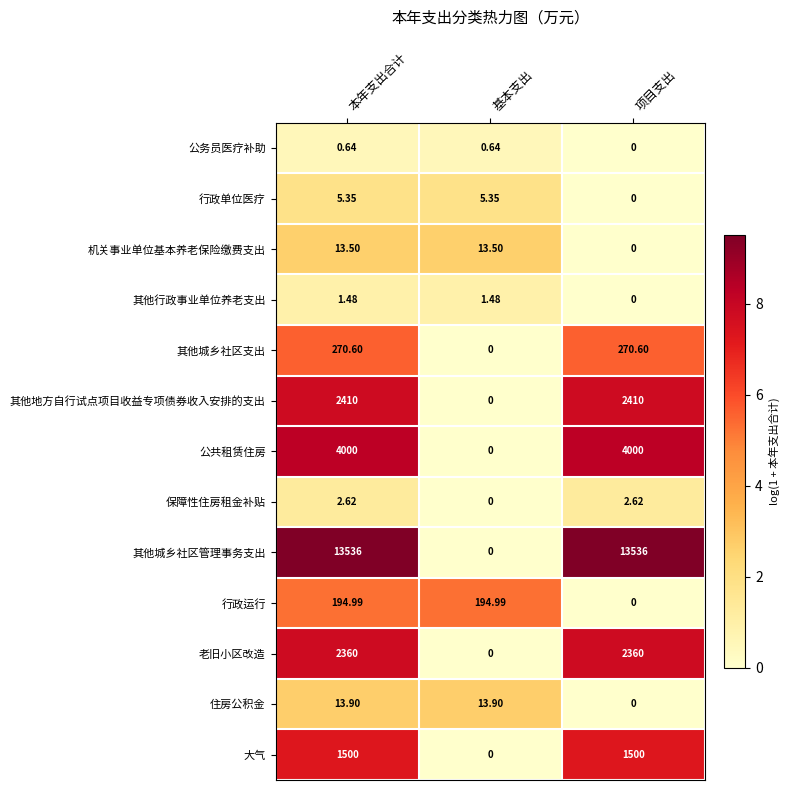

At 本年支出合计, list the series in order from largest to smallest.

其他城乡社区管理事务支出, 公共租赁住房, 其他地方自行试点项目收益专项债券收入安排的支出, 老旧小区改造, 大气, 其他城乡社区支出, 行政运行, 住房公积金, 机关事业单位基本养老保险缴费支出, 行政单位医疗, 保障性住房租金补贴, 其他行政事业单位养老支出, 公务员医疗补助